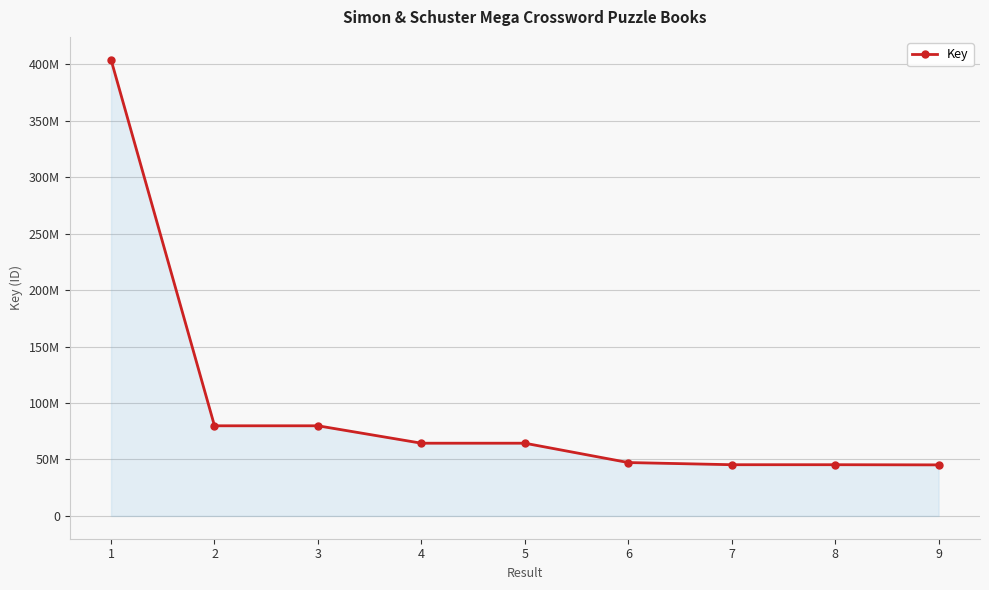

What is the value of the 6th point from the left?

47260937